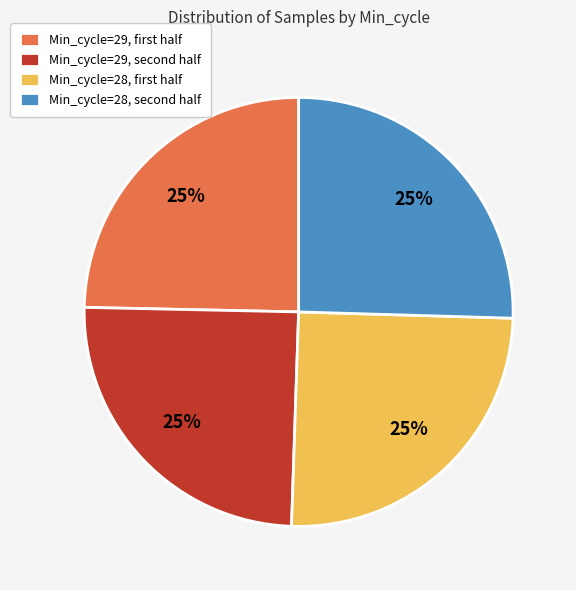

Is there a majority slice in this chart?

No